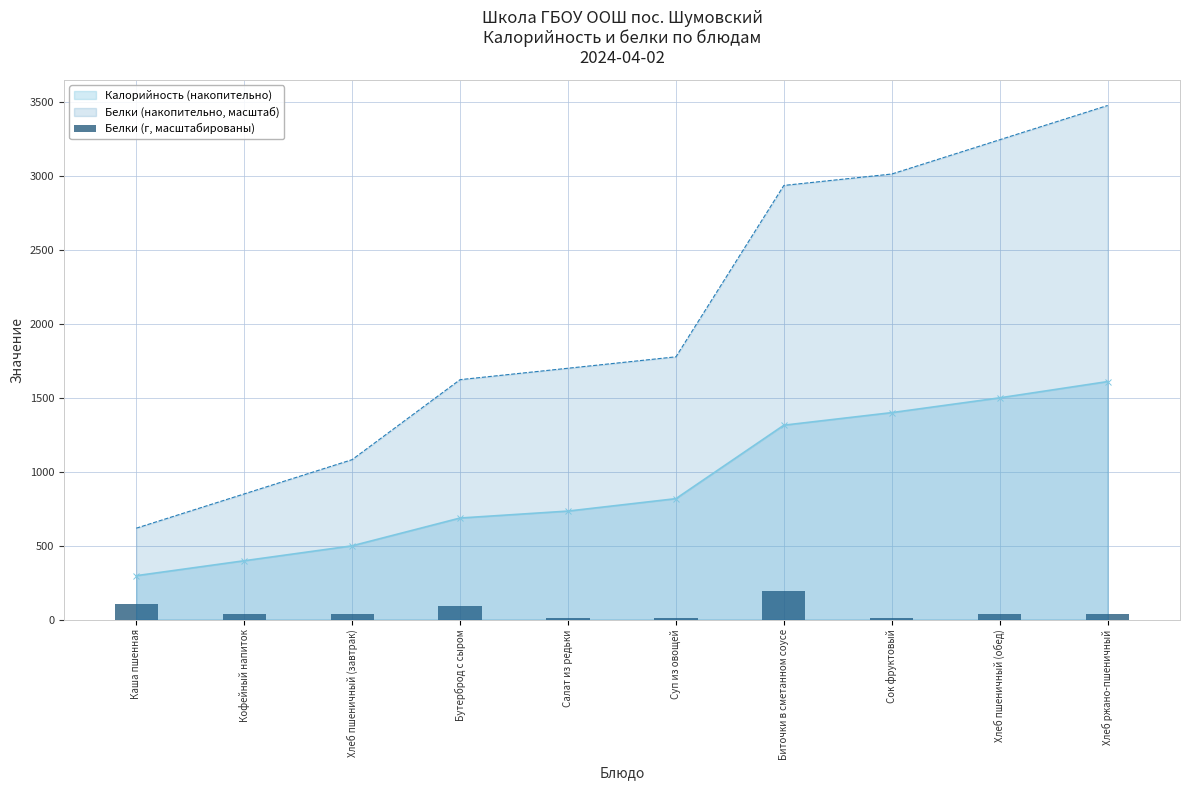

How many data points are above 38?

7